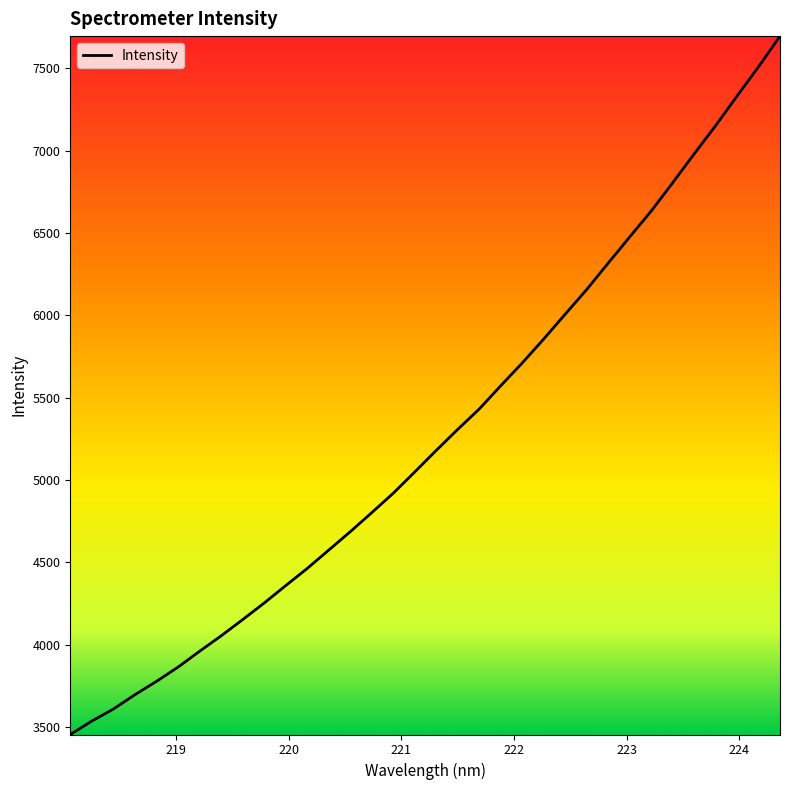

What is the greatest value displayed?

7694.9